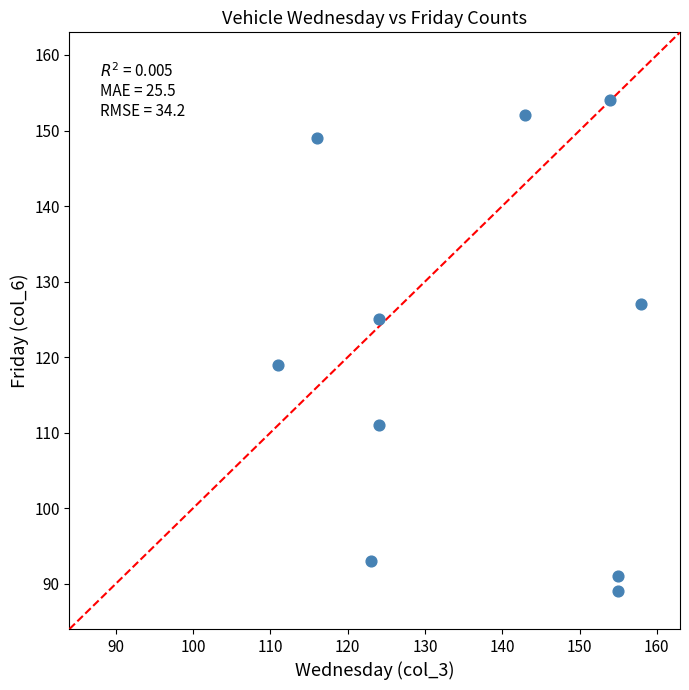

What Y value in the scatter plot is closest to 121?

119